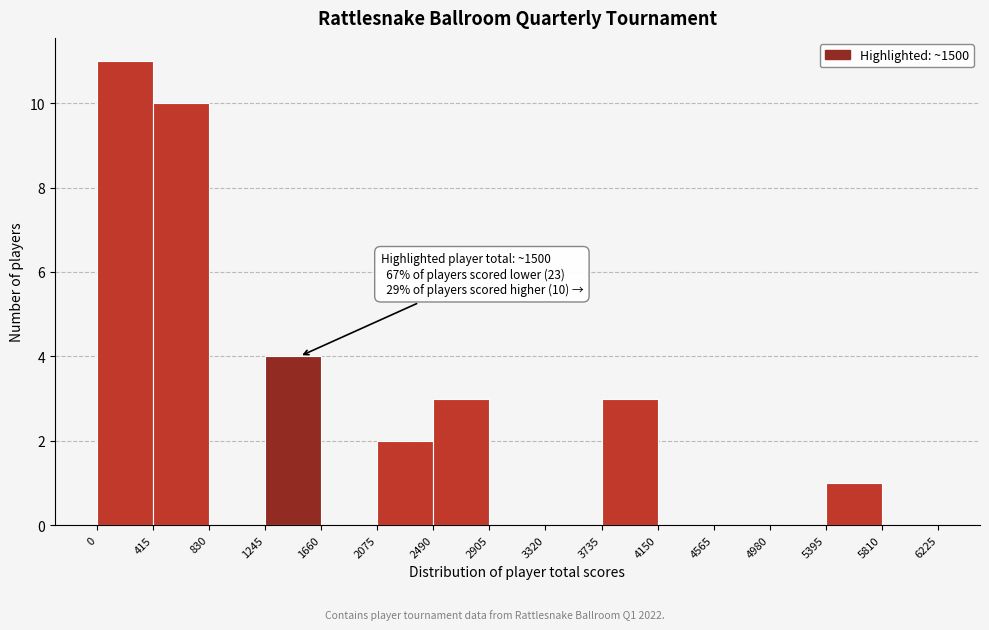

Which range on the x-axis has the tallest bar?

0 to 415